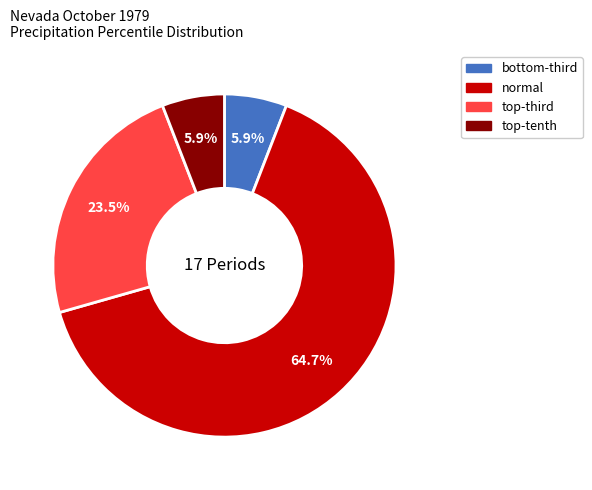

How many segments does this pie chart have?

4